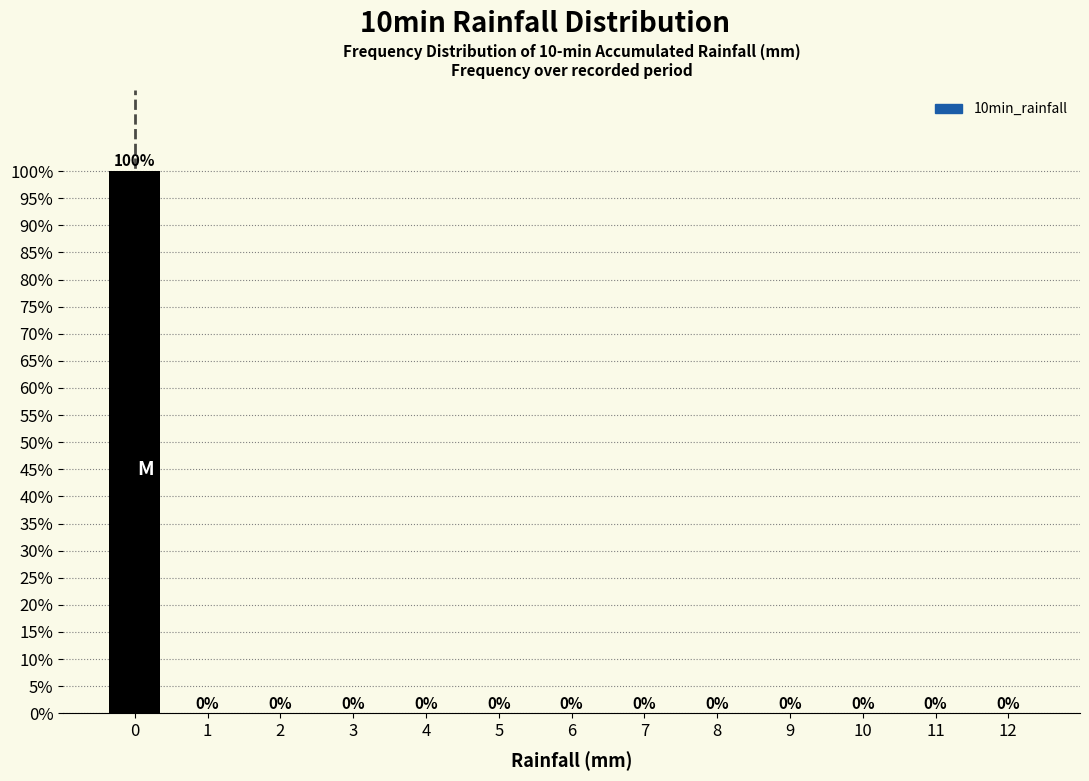

Reading left to right, transcribe all the data shown in this chart.

0=100	1=0	2=0	3=0	4=0	5=0	6=0	7=0	8=0	9=0	10=0	11=0	12=0